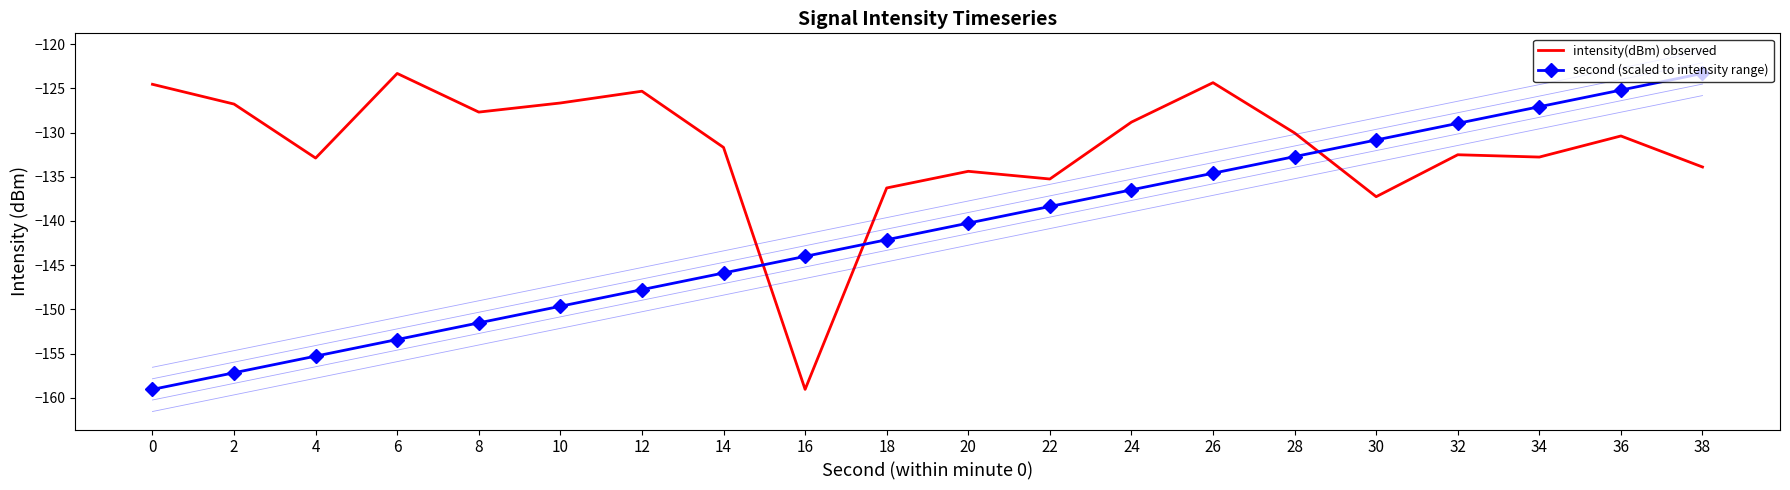

List the labels in order of second (scaled to intensity range) value, largest first.

38, 36, 34, 32, 30, 28, 26, 24, 22, 20, 18, 16, 14, 12, 10, 8, 6, 4, 2, 0